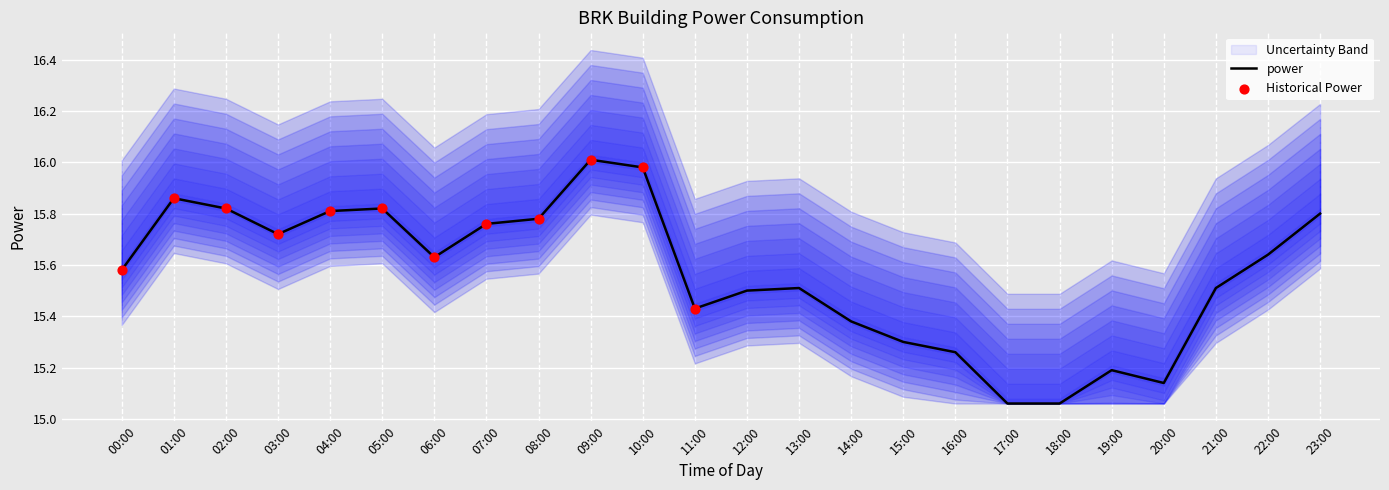

Which has a higher value, 05:00 or 10:00?

10:00